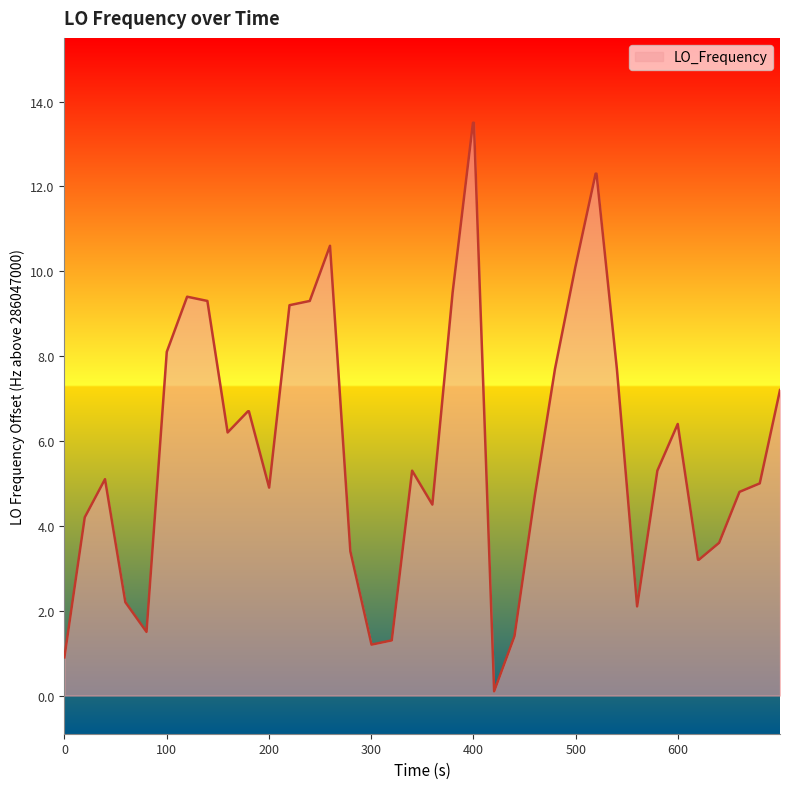

What is the greatest value displayed?

13.5